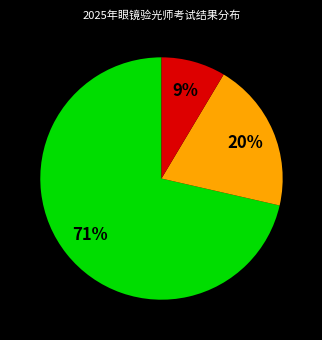

How many slices are in this pie chart?

3